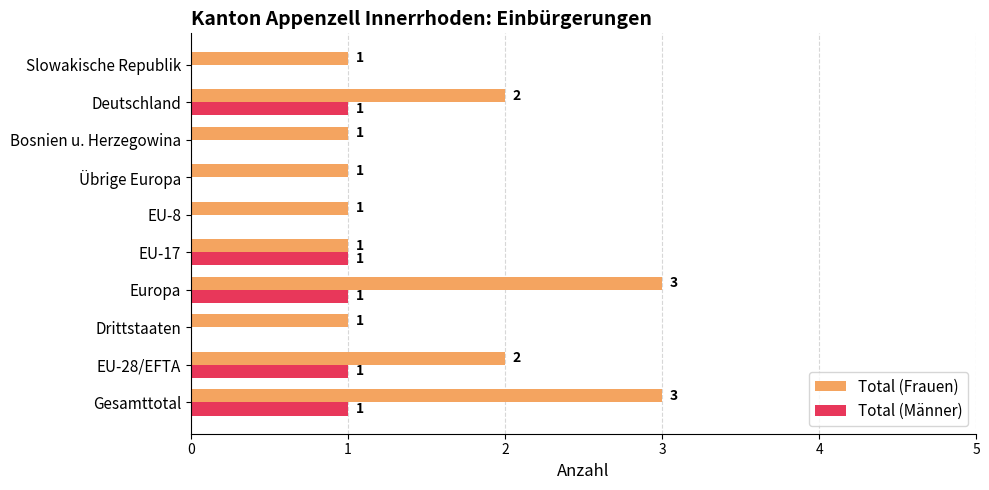

The value of Total (Männer) at Übrige Europa is 0. True or false?

True